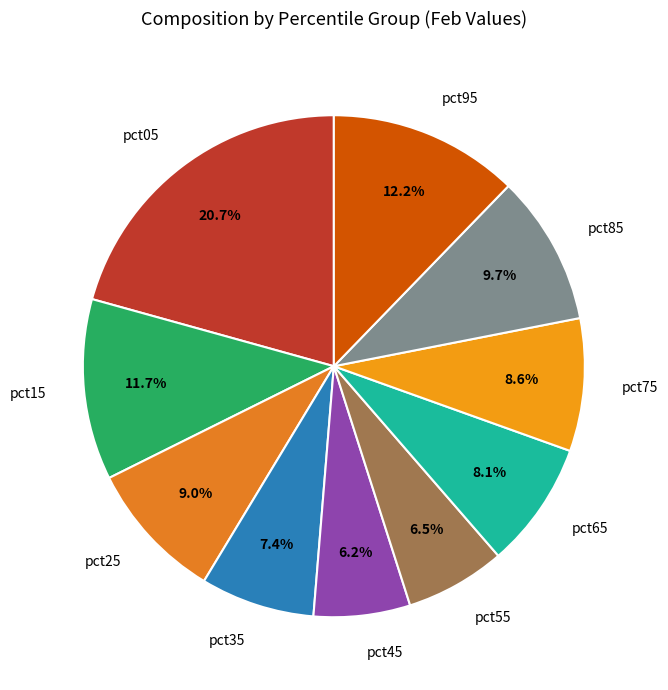

Between pct75 and pct85, which is larger?

pct85